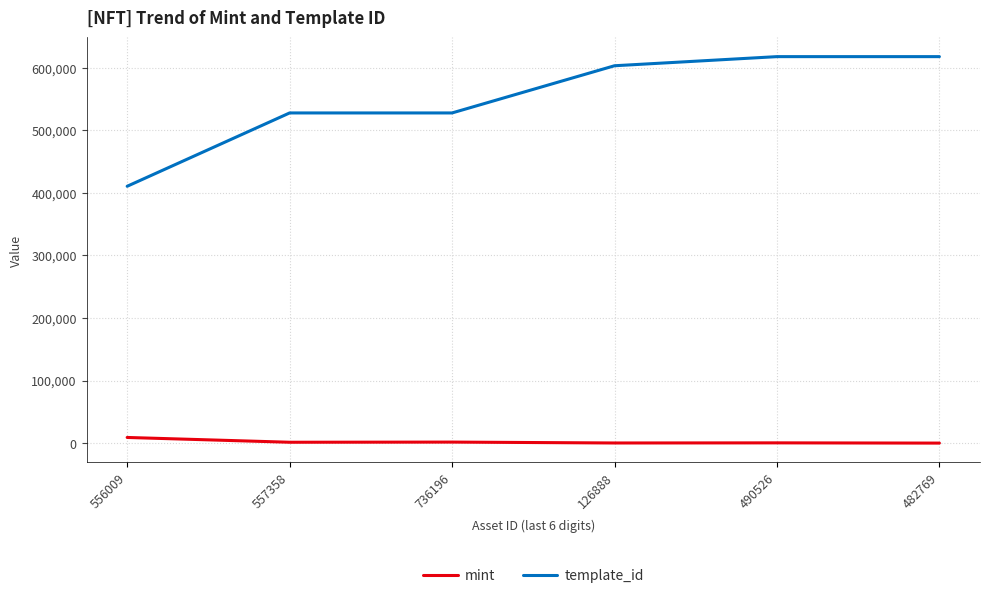

What is the lowest value of the mint series?

11